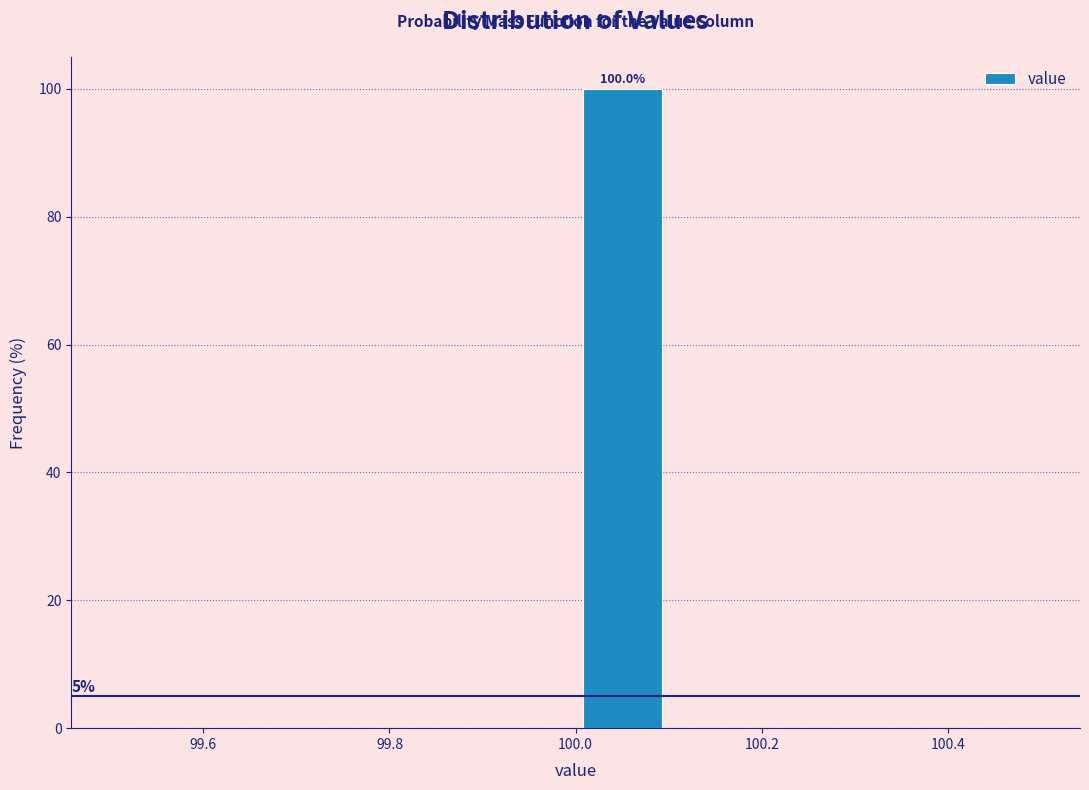

Over which range of the x-axis is the bar tallest?

100.0 to 100.1